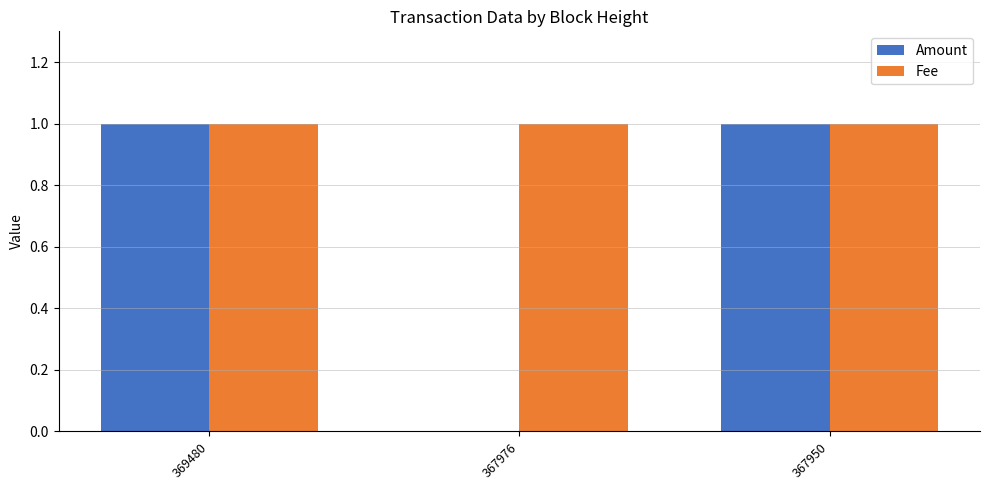

Is the value of Fee at 369480 greater than the value of Amount at 367976?

Yes